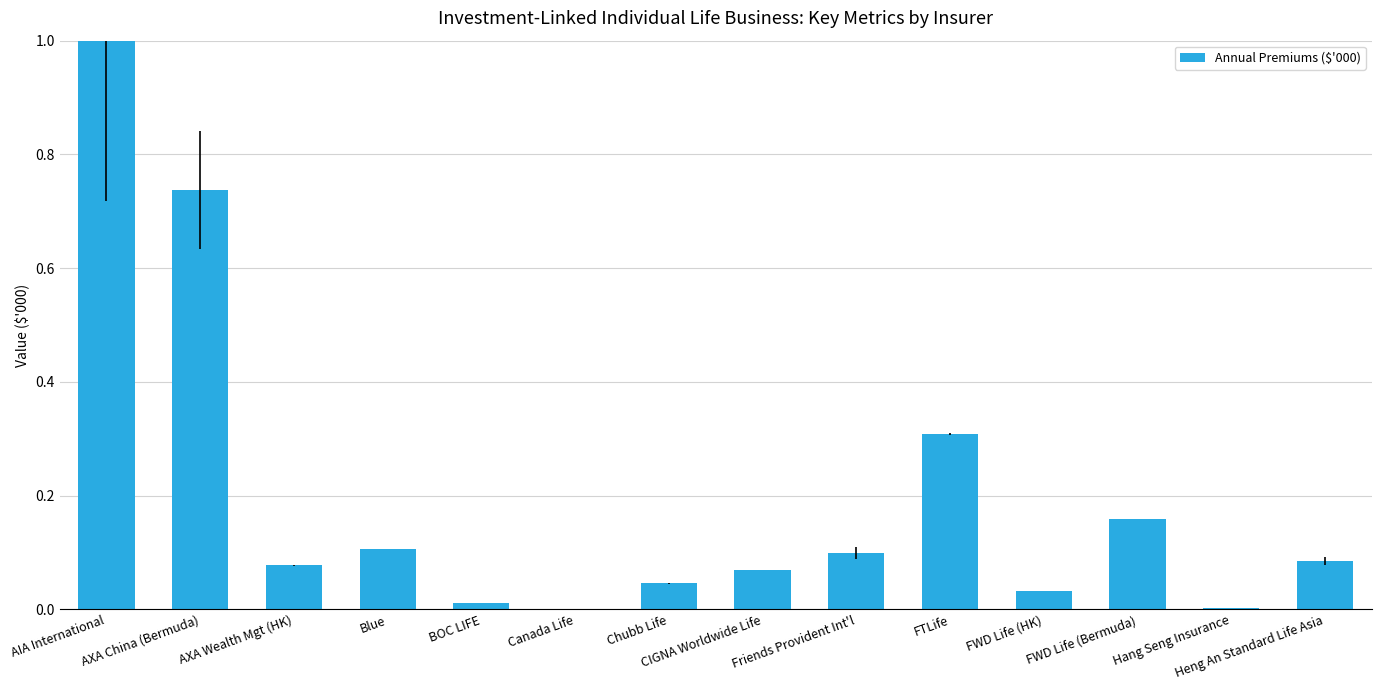

True or false: the data shows 1.0 at AIA International.

True